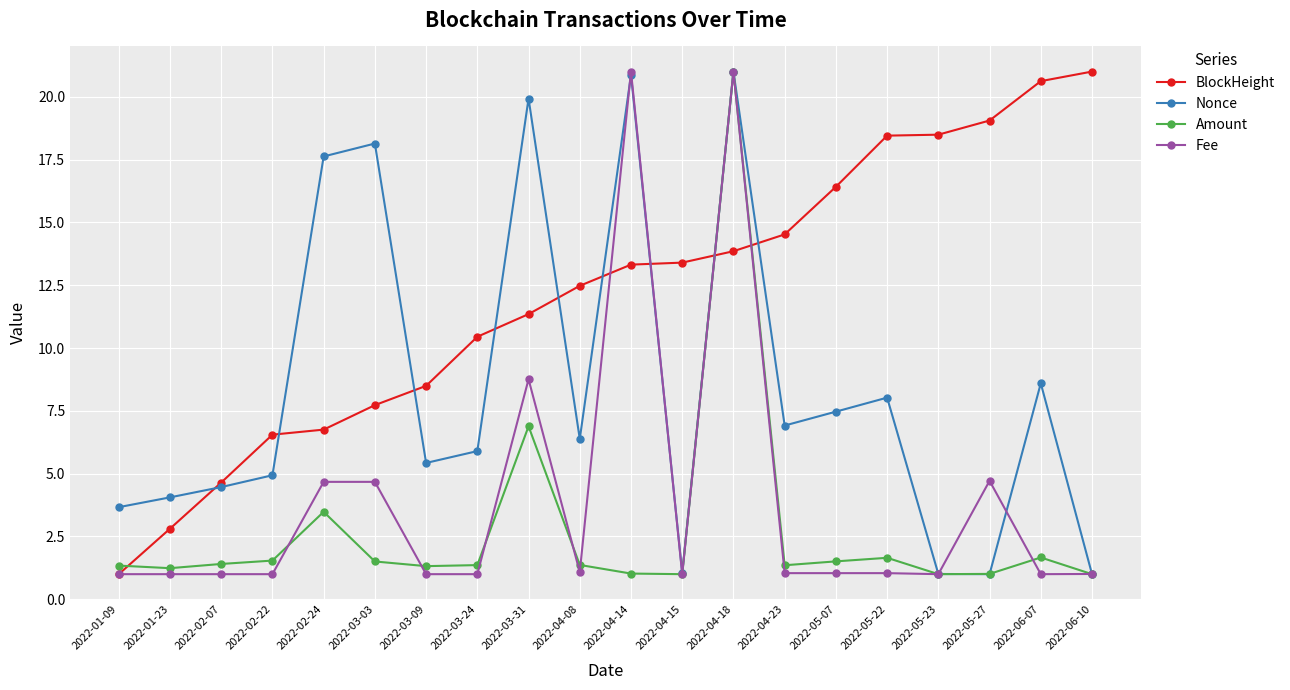

Which series has the largest total across all categories?

BlockHeight